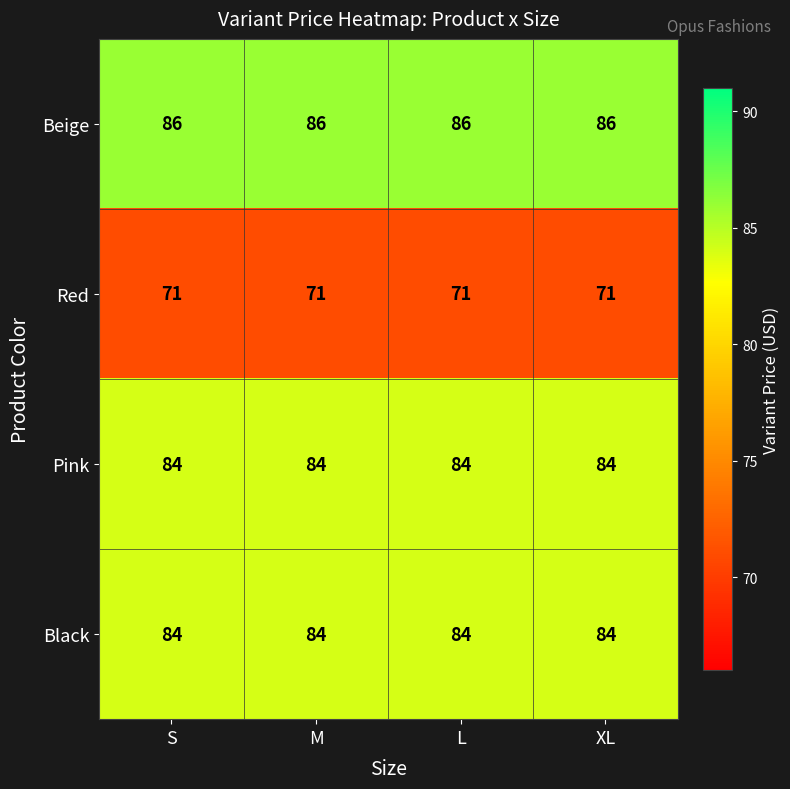

How many categories are shown in the chart?

4